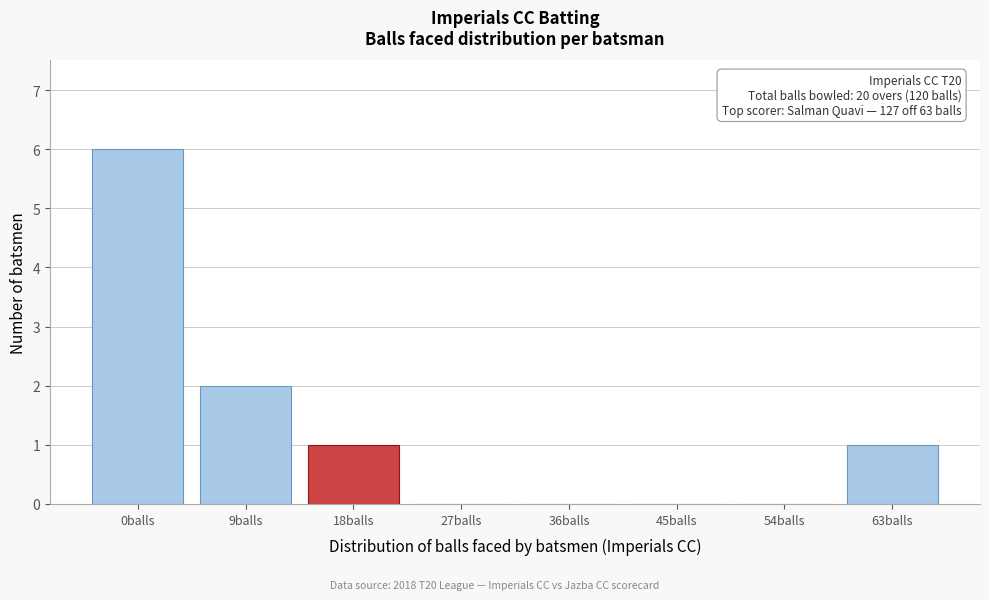

Reading left to right, list all the values displayed in this chart.

0balls=6	9balls=2	18balls=1	27balls=0	36balls=0	45balls=0	54balls=0	63balls=1